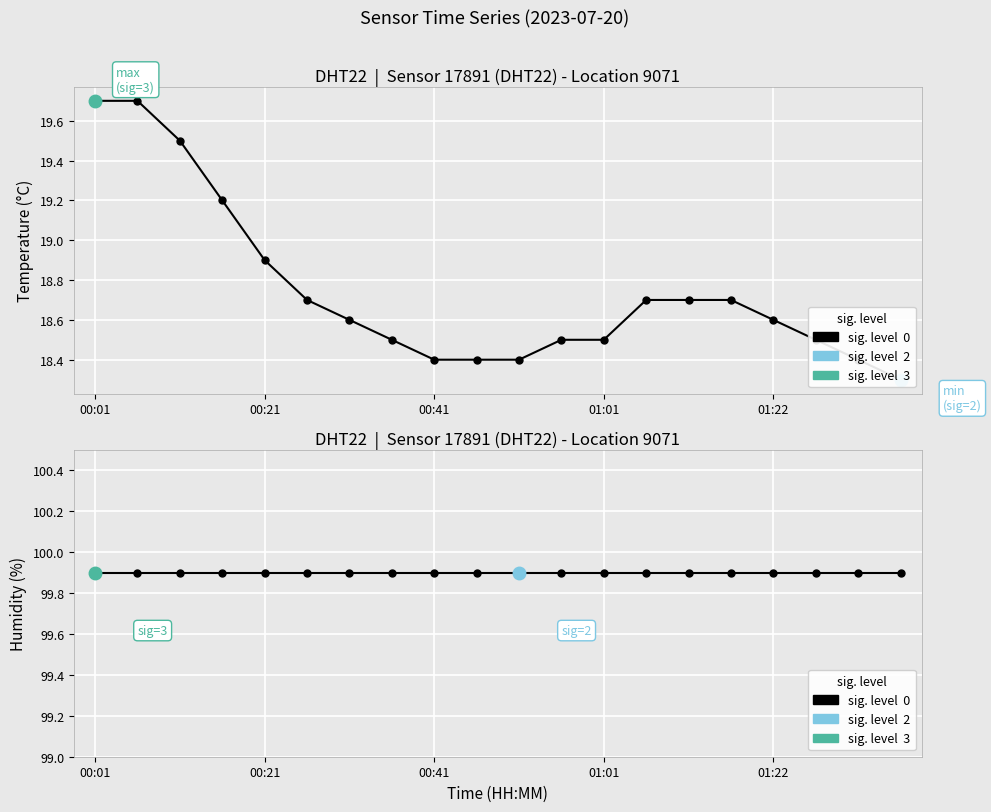

Where is humidity (sig=0) nearest to the value 99?

00:01